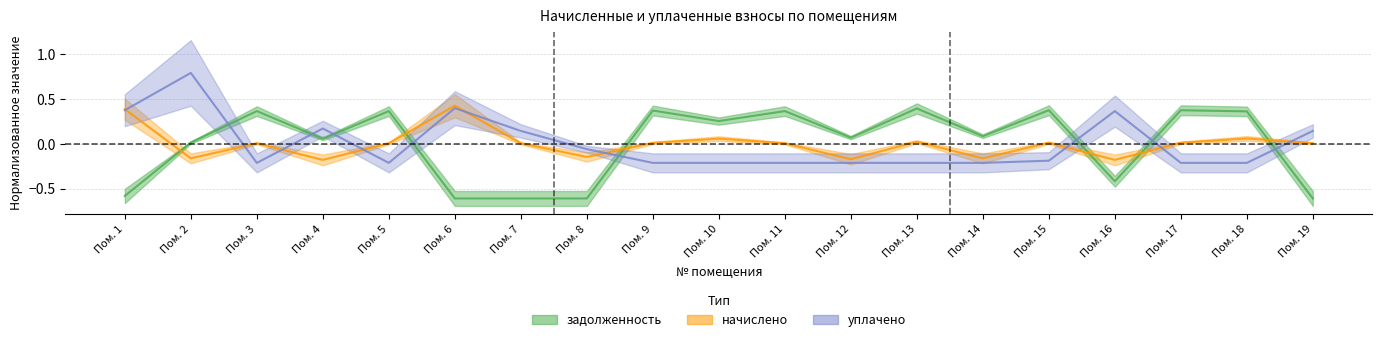

At which label does задолженность first exceed 0?

Пом. 2